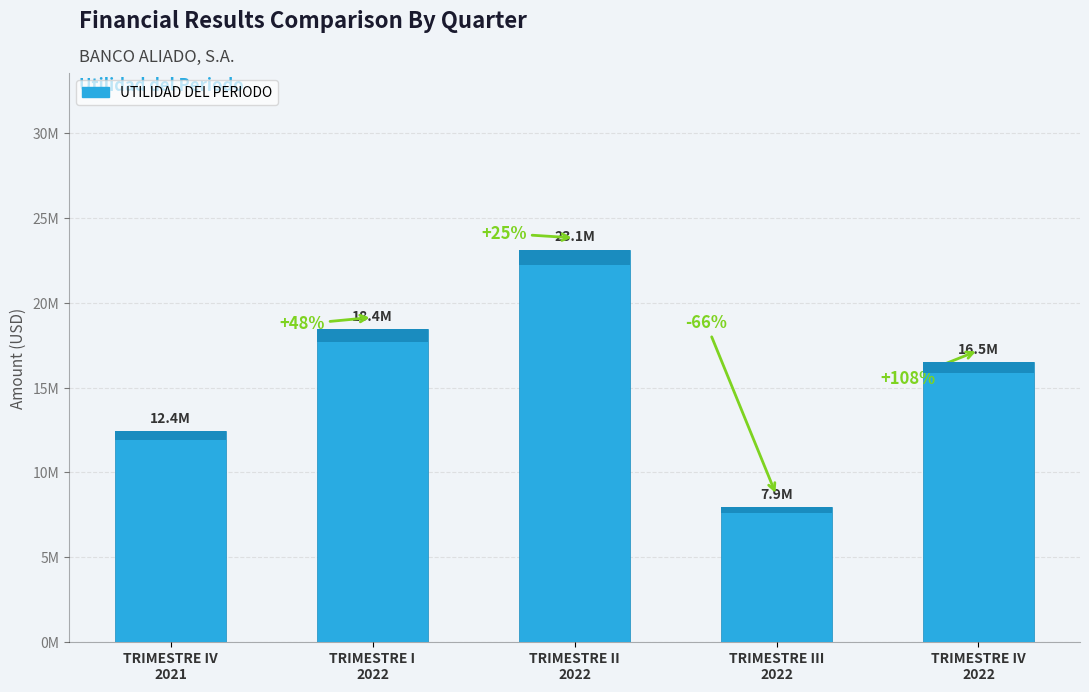

What is the label of the 2nd bar from the right?

TRIMESTRE III
2022